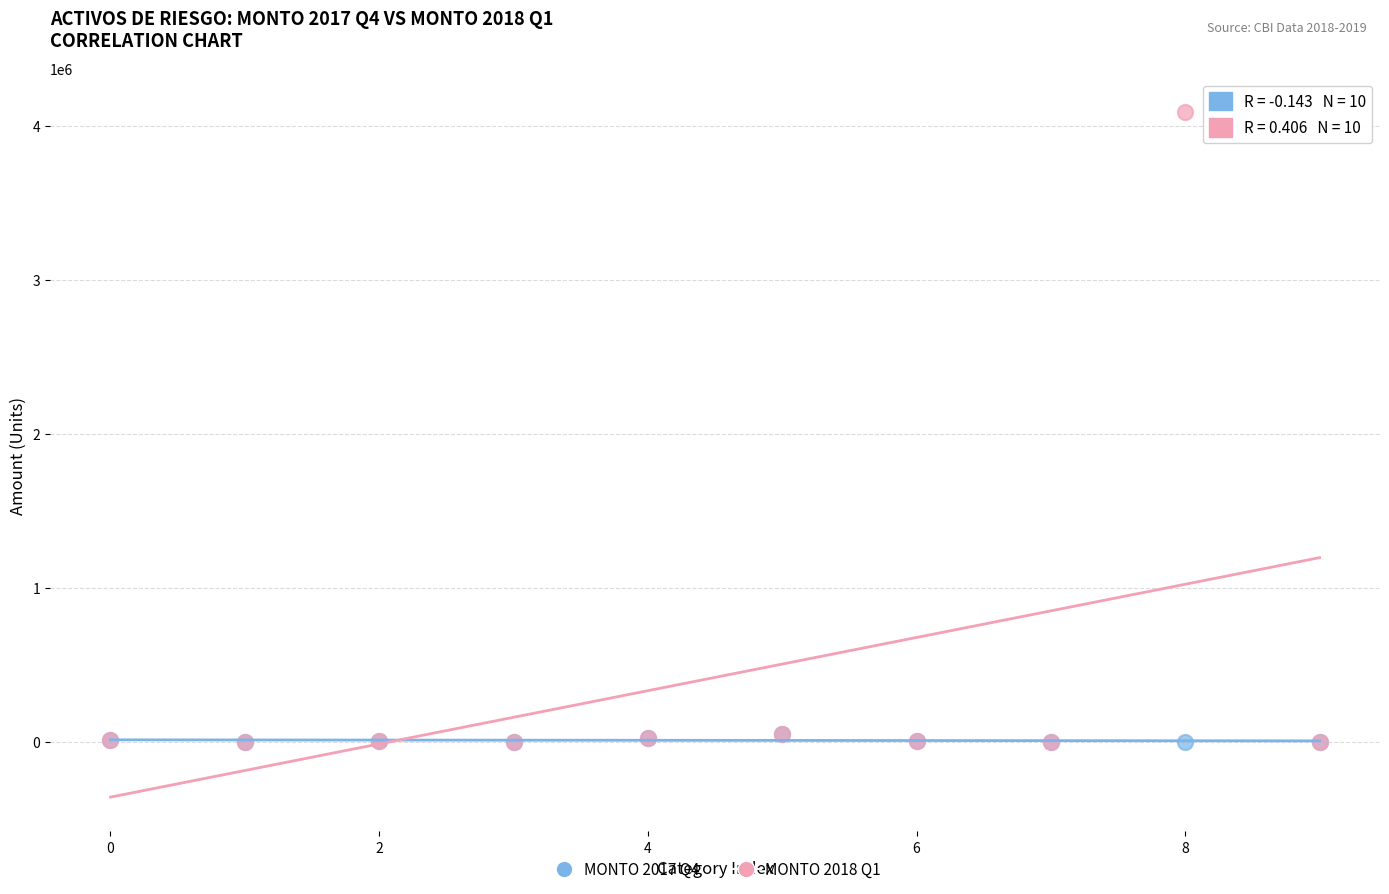

Which series has the widest spread of Y values?

MONTO 2018 Q1